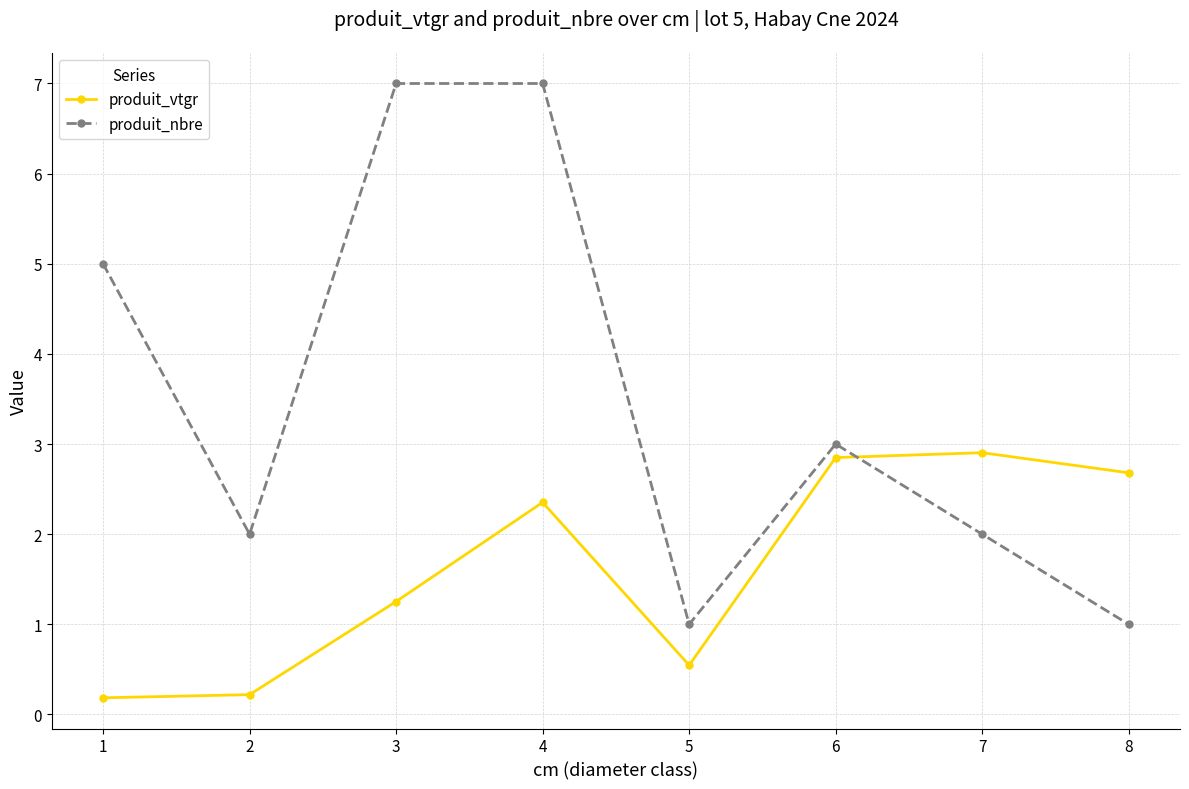

What are all the series names shown in the legend?

produit_vtgr, produit_nbre